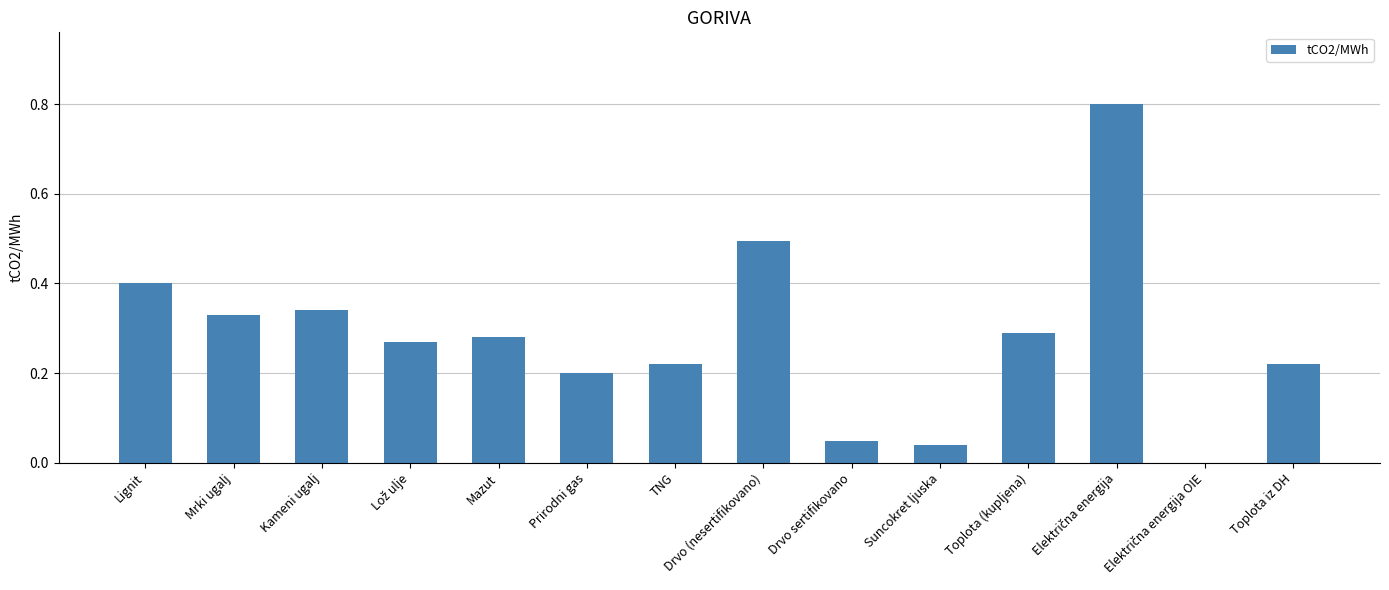

What is the approximate value at Lignit?

0.4